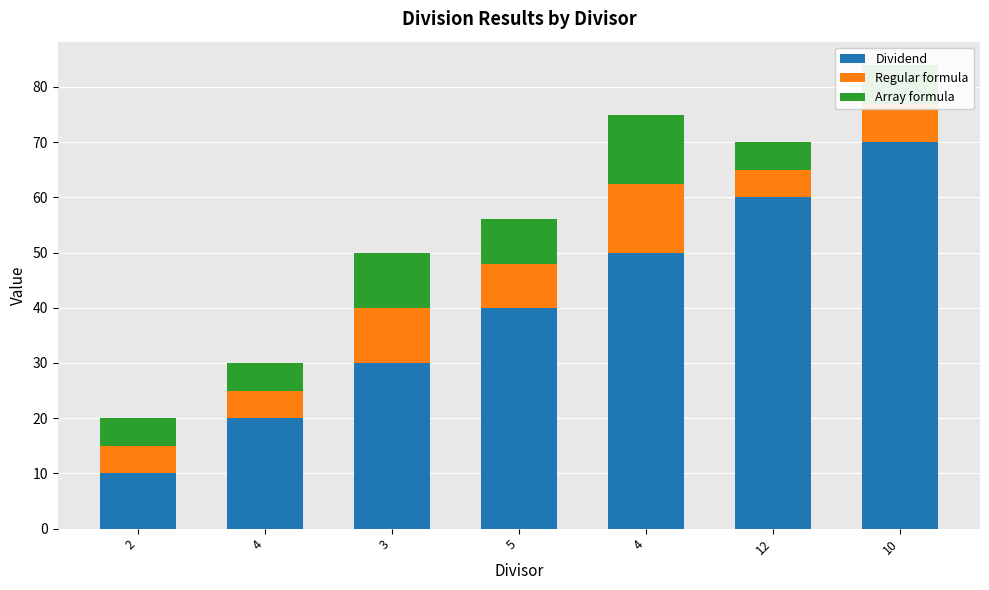

Count the number of data series in this chart.

3